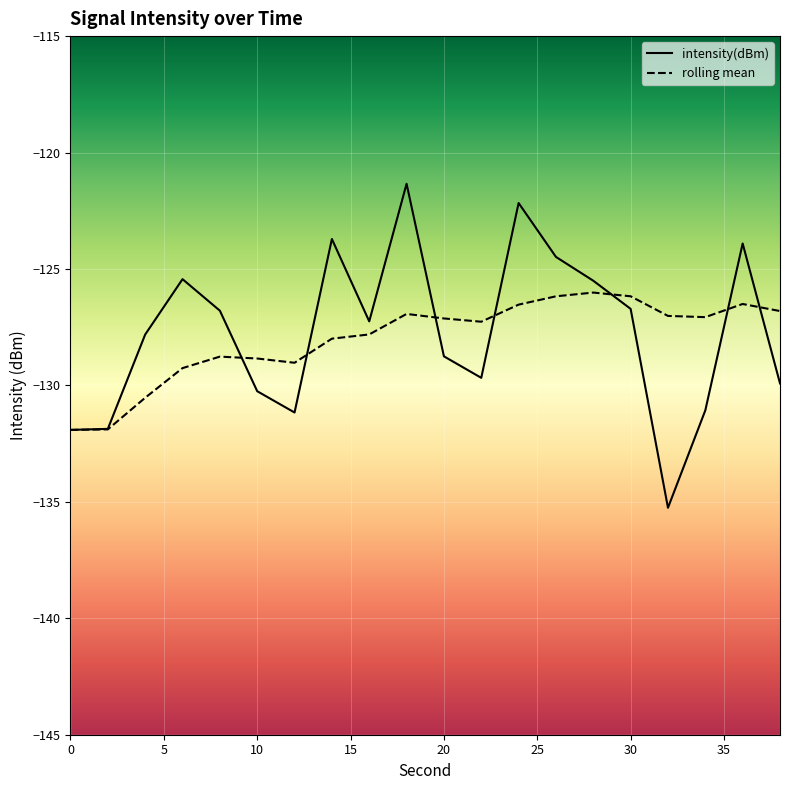

What is the sum of all intensity(dBm) values?

-2555.0